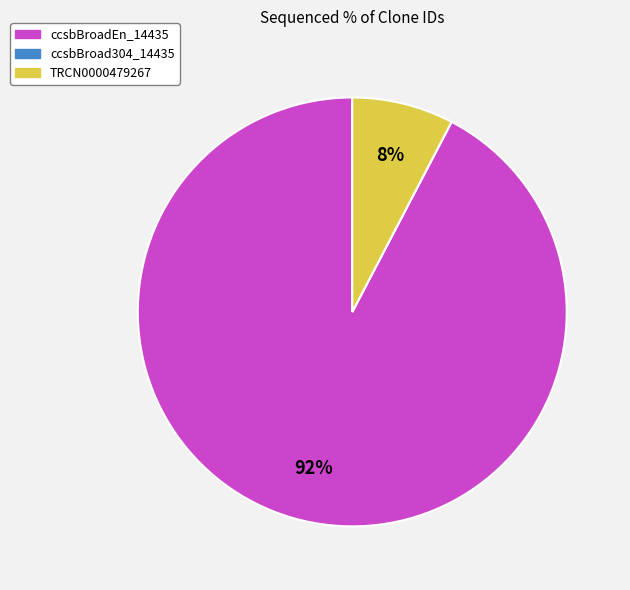

To the nearest percent, what is the difference between the largest and smallest slice percentages?

92%